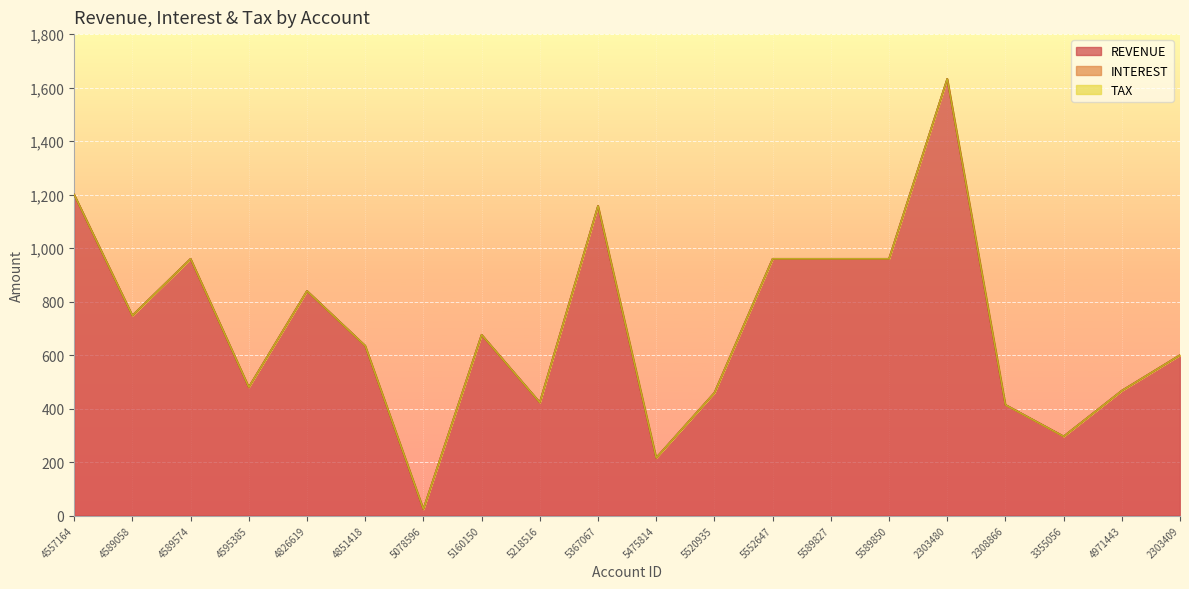

At which label does REVENUE first exceed 676?

4557164